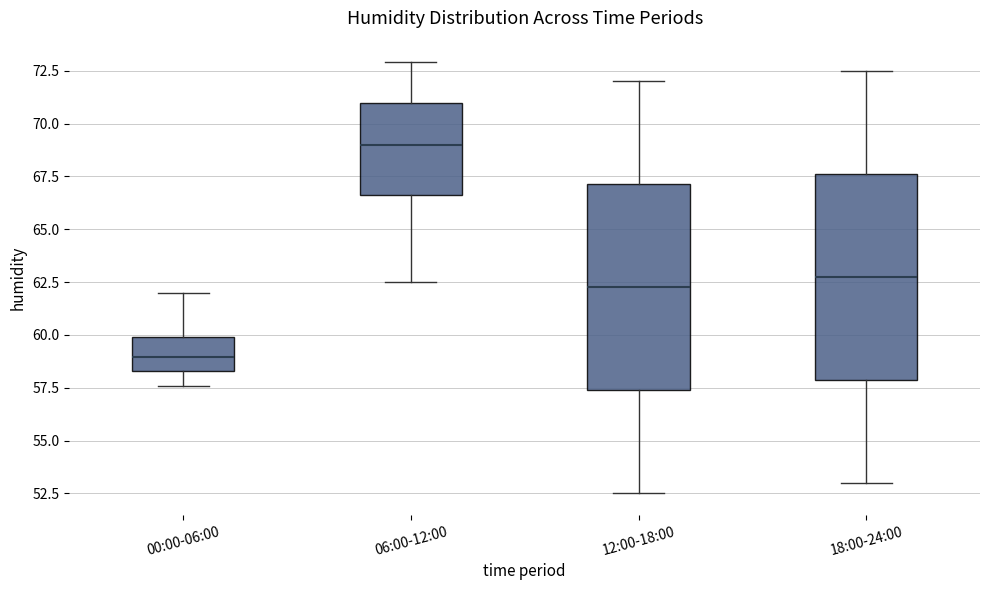

Reading left to right, transcribe this box plot: for each box, give where its median line is, the range the box spans, and where its two whiskers end, as read against the y-axis. The values are not printed on the chart, so give them approximately, as read against the axis.

00:00-06:00: median 59.0, box 58.5 to 60.0, whiskers 57.5 to 62.0
06:00-12:00: median 69.0, box 66.5 to 71.0, whiskers 62.5 to 73.0
12:00-18:00: median 62.5, box 57.5 to 67.0, whiskers 52.5 to 72.0
18:00-24:00: median 63.0, box 58.0 to 67.5, whiskers 53.0 to 72.5